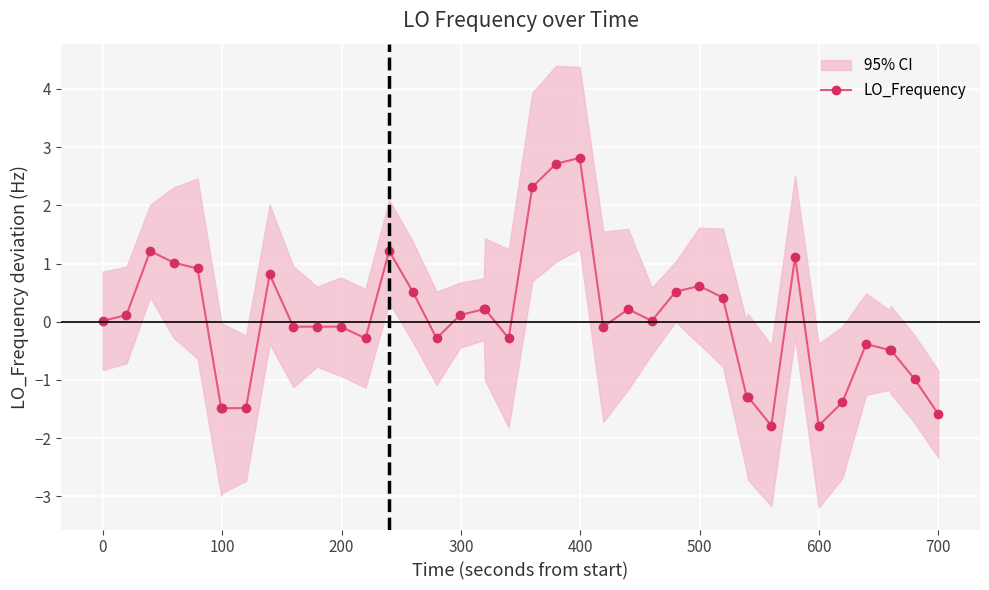

What is the value of the LO_Frequency point at the 27th from the left?

0.5